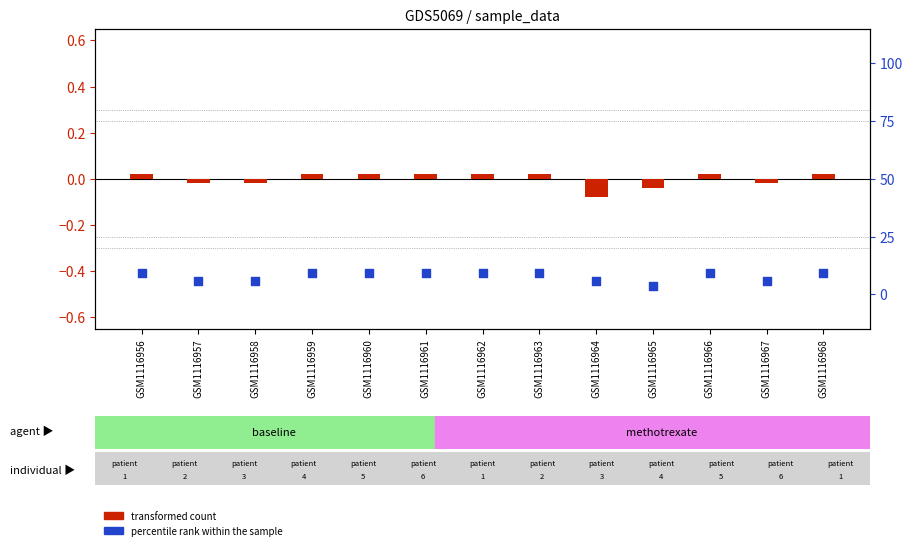

Which series has the largest total across all categories?

transformed count